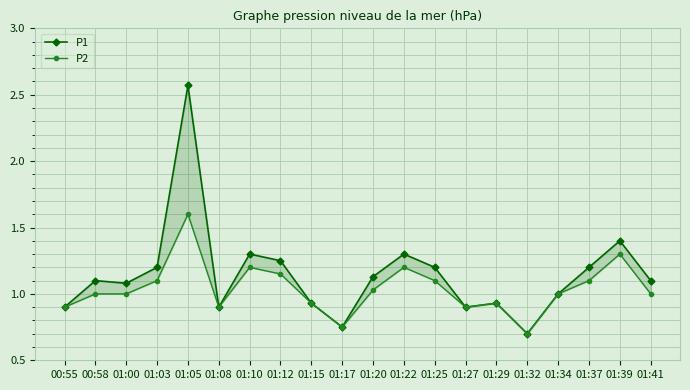

Is it true that P2 equals 1.4 at 01:20?

False